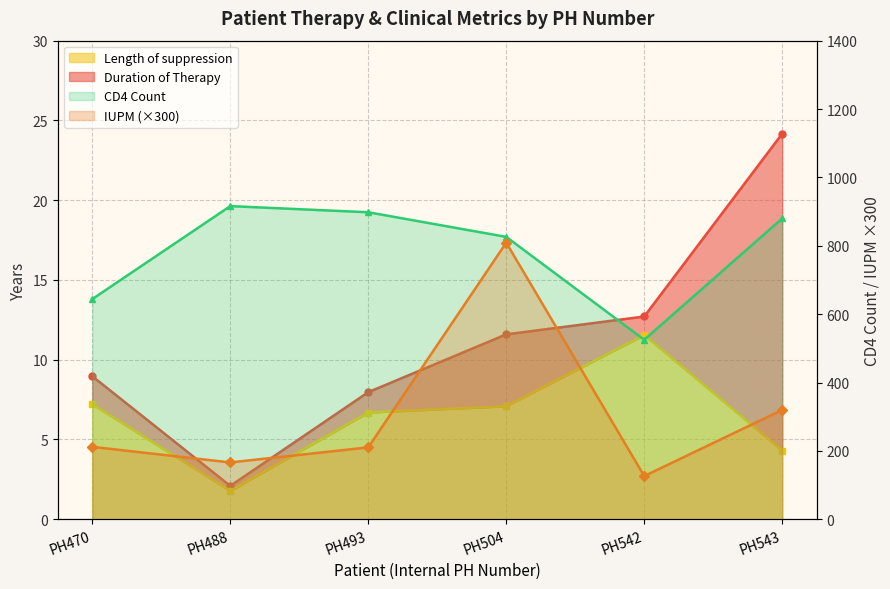

Which series has the largest total across all categories?

CD4 Count